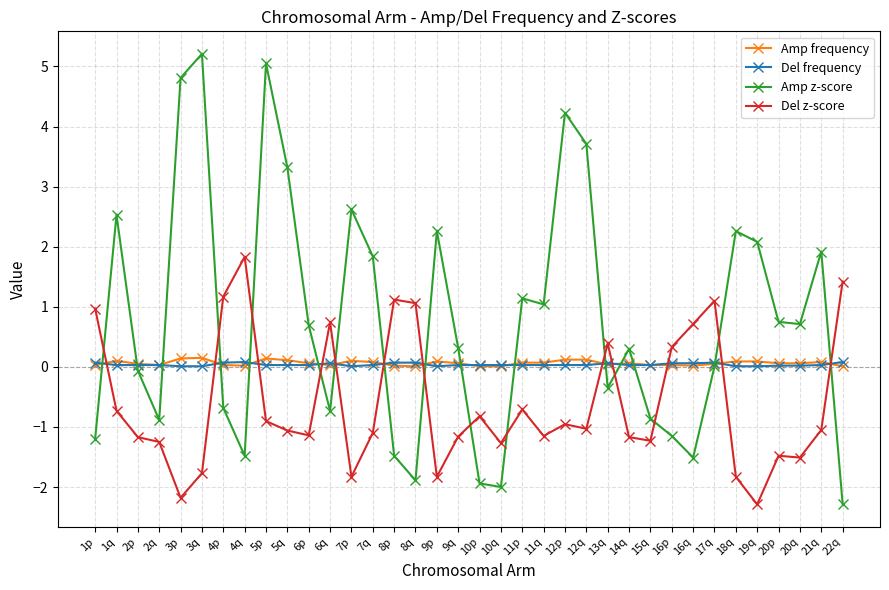

Is the value of Amp frequency at 5q greater than the value of Amp z-score at 15q?

Yes